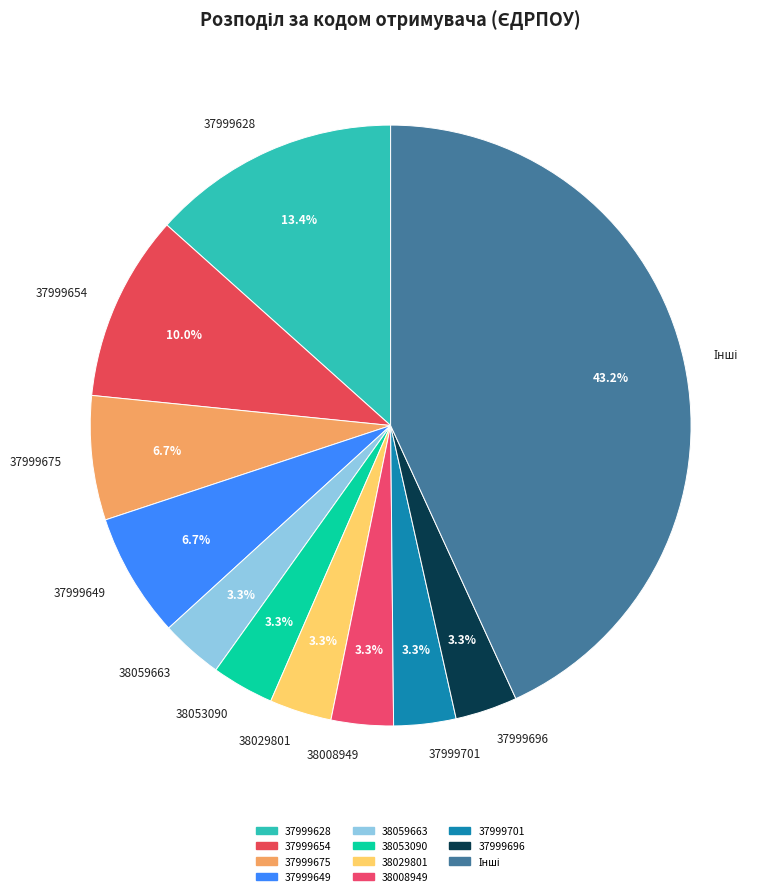

How much of the chart is everything except 37999649?

93.3%